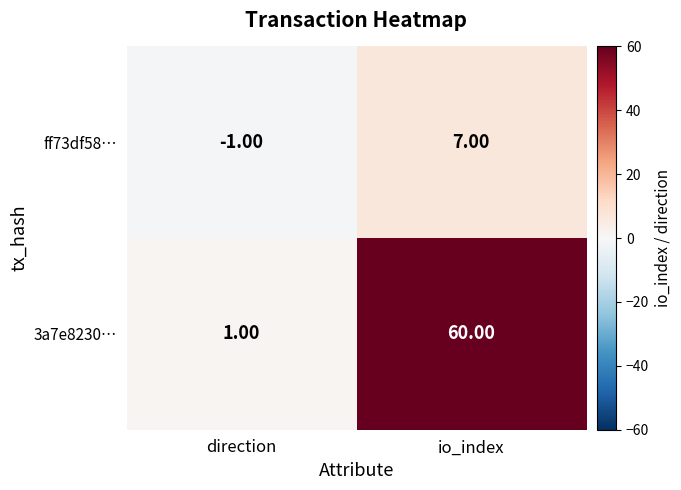

Where is ff73df58… nearest to the value 3?

direction